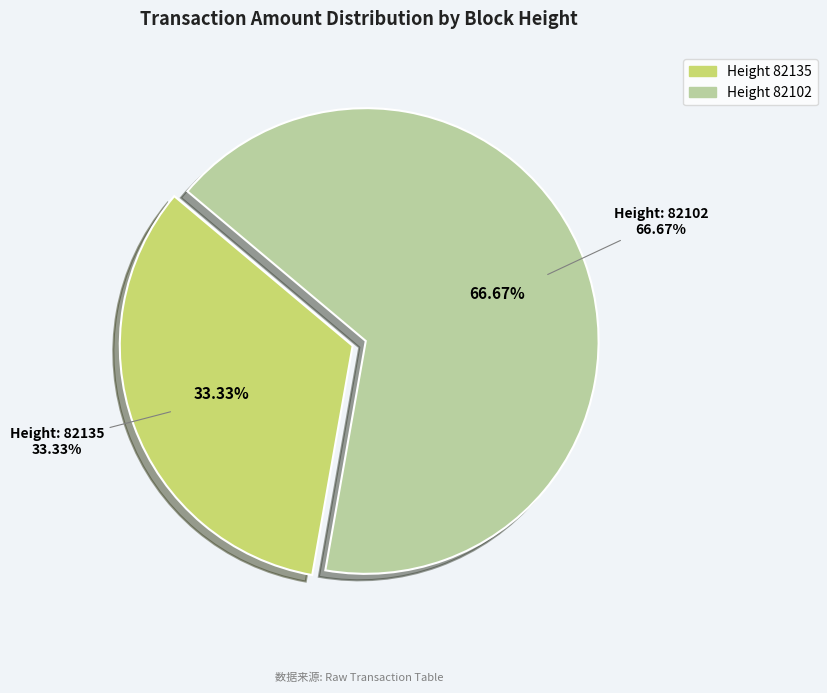

To the nearest percent, what percentage of the pie is 82102?

67%